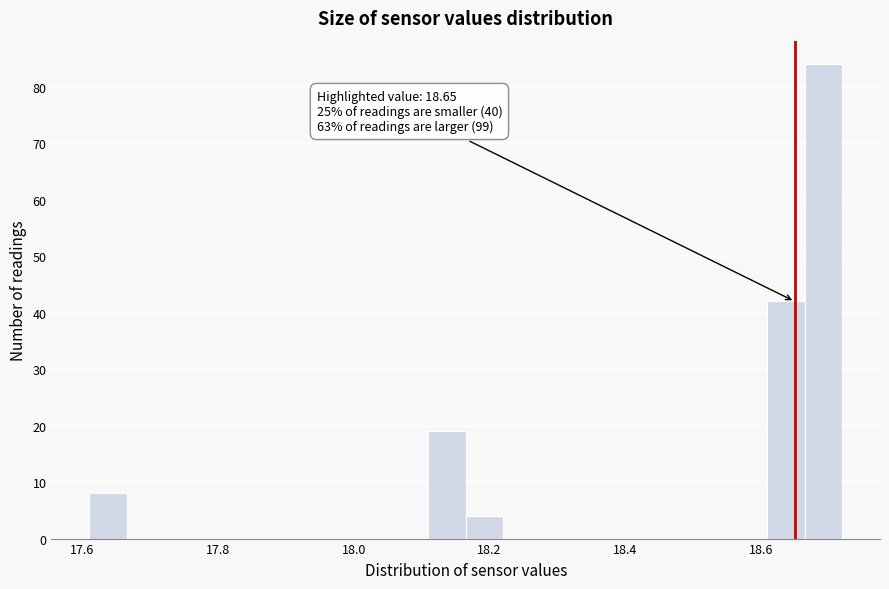

Read against the x-axis, roughly where is the centre of the tallest bar?

18.70